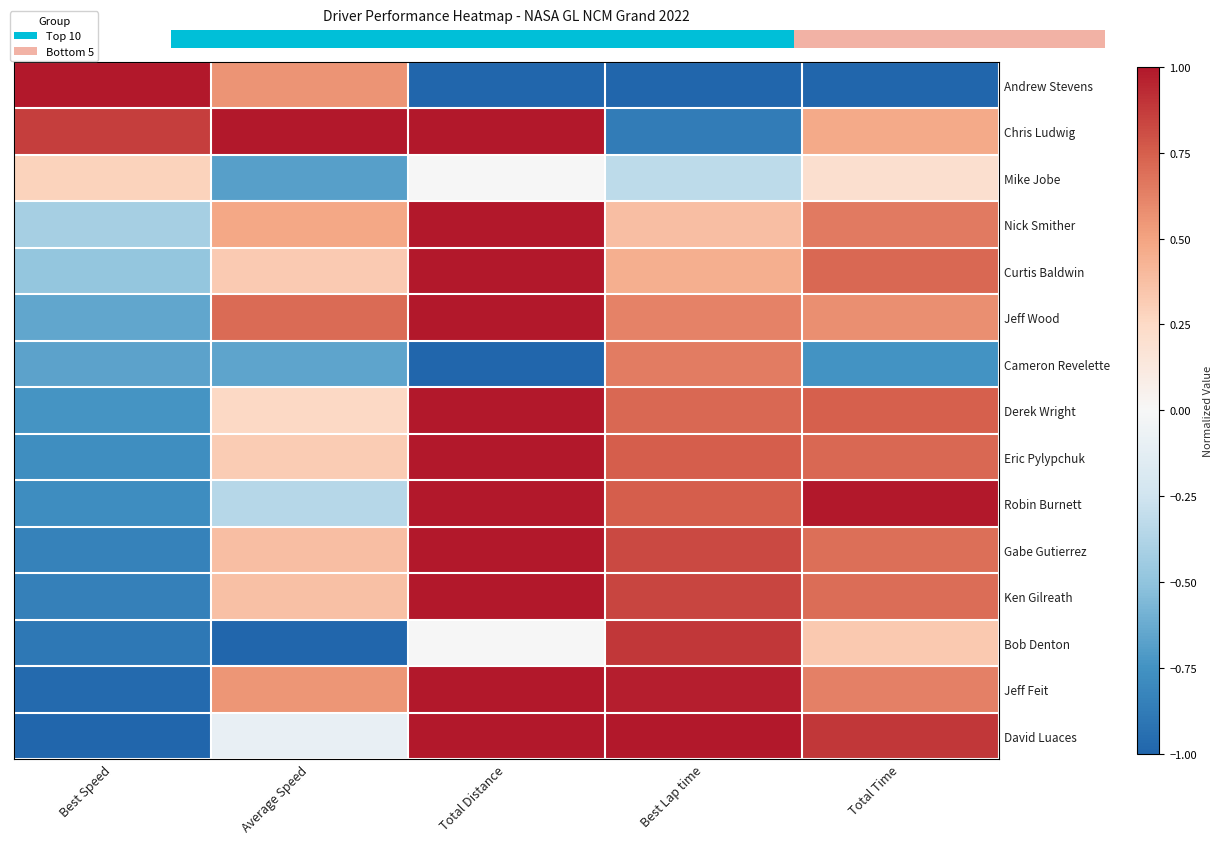

Which category has the lowest value across all series?

Total Distance